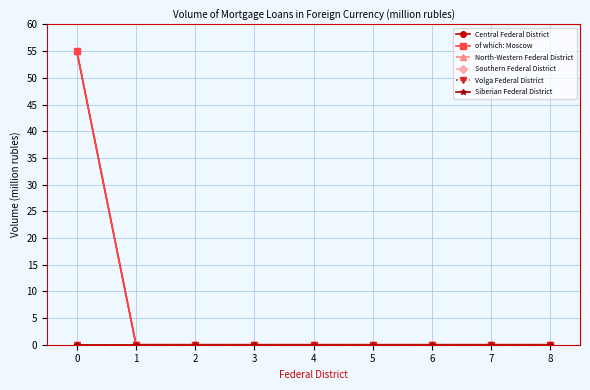

Is this an area chart (filled region under the line)?

No